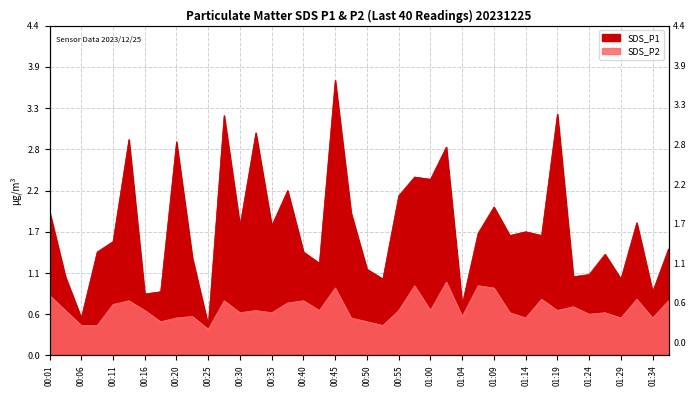

Does the chart have visible grid lines?

Yes